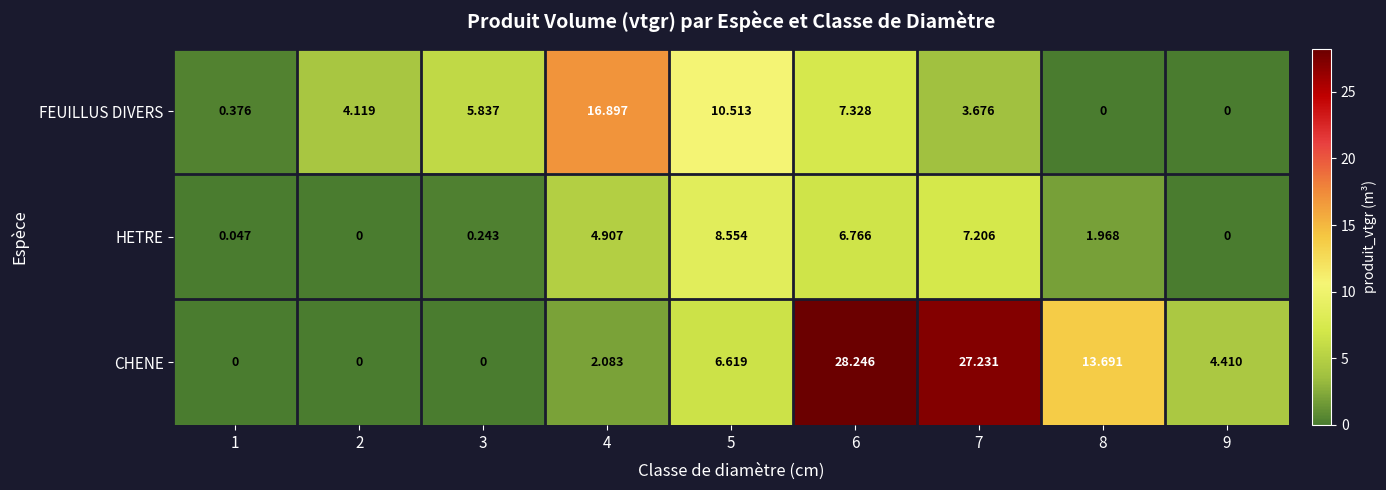

Which series has the largest total across all categories?

CHENE